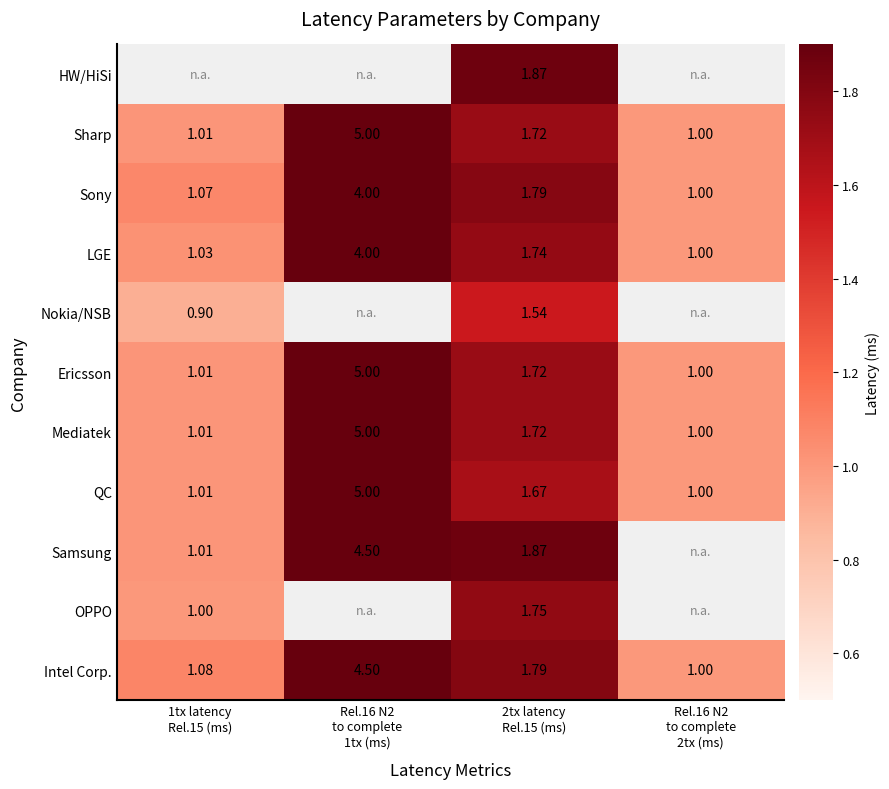

Which series has the largest total across all categories?

Sharp